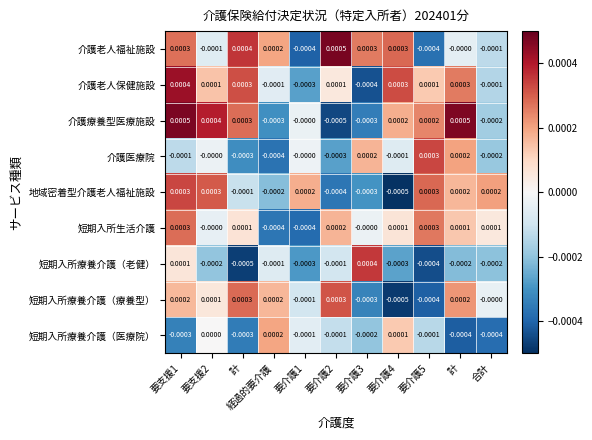

Rank the series at 要支援2 from lowest to highest value.

短期入所療養介護（老健）, 介護老人福祉施設, 短期入所生活介護, 介護医療院, 短期入所療養介護（医療院）, 短期入所療養介護（療養型）, 介護老人保健施設, 地域密着型介護老人福祉施設, 介護療養型医療施設